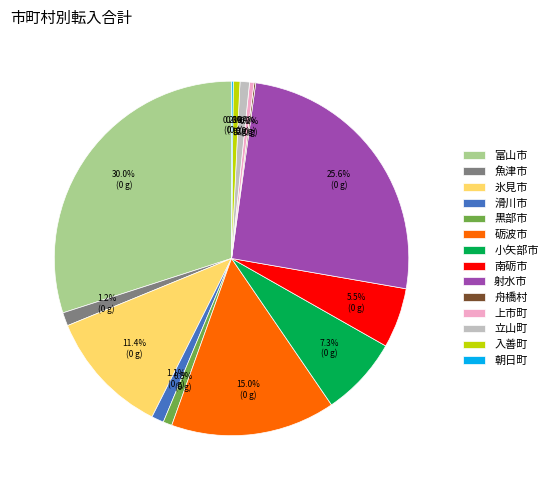

Which category has the biggest portion of the pie?

富山市